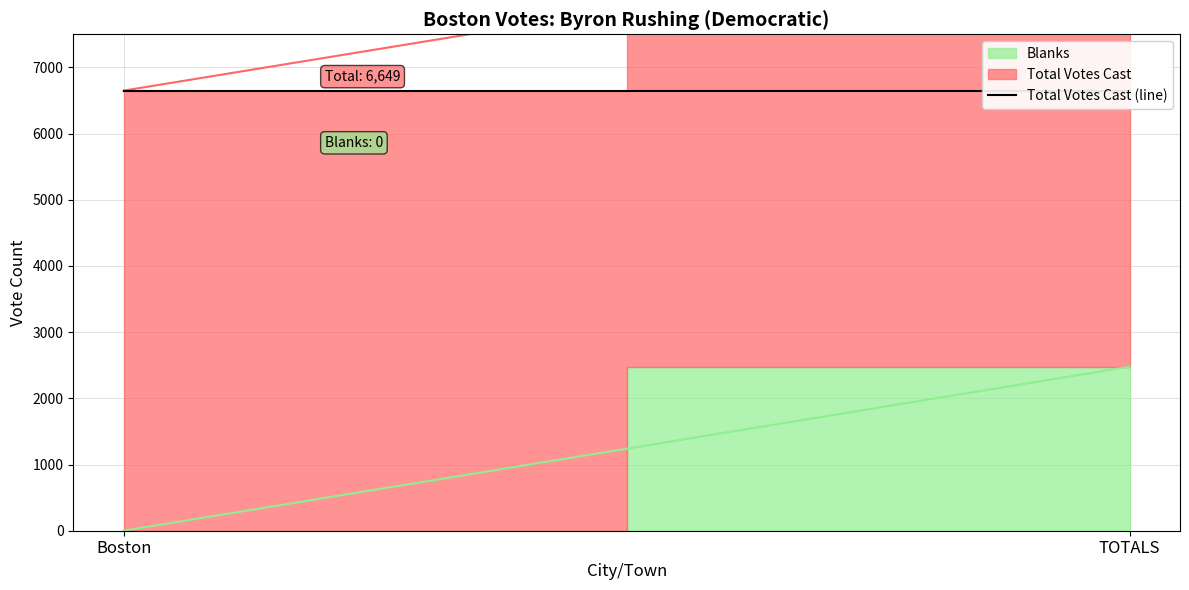

Reading right to left, list all the values displayed in this chart.

Blanks: 2478	0
Total Votes Cast: 6649	6649